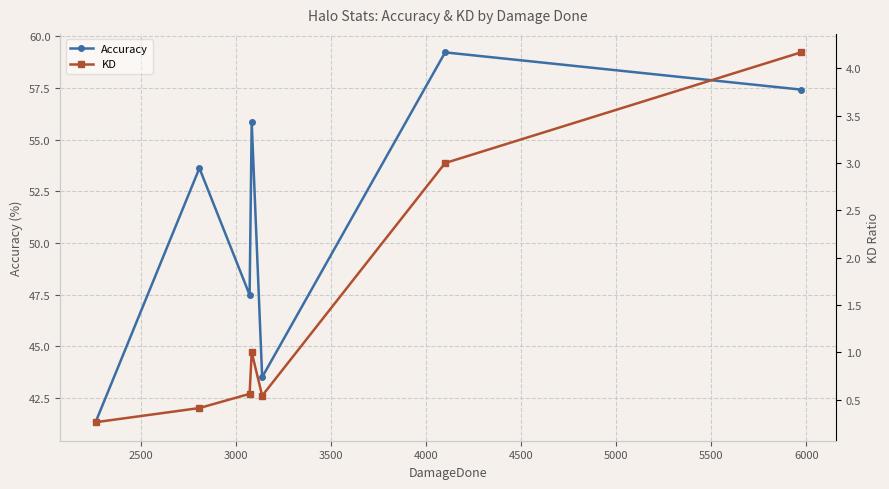

What is the difference between the maximum and second lowest values in the KD series?

3.8